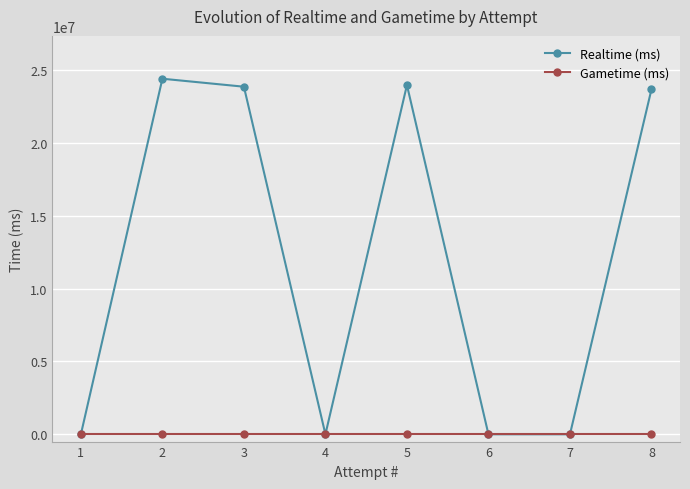

How many interior local peaks does the Realtime (ms) series have?

2